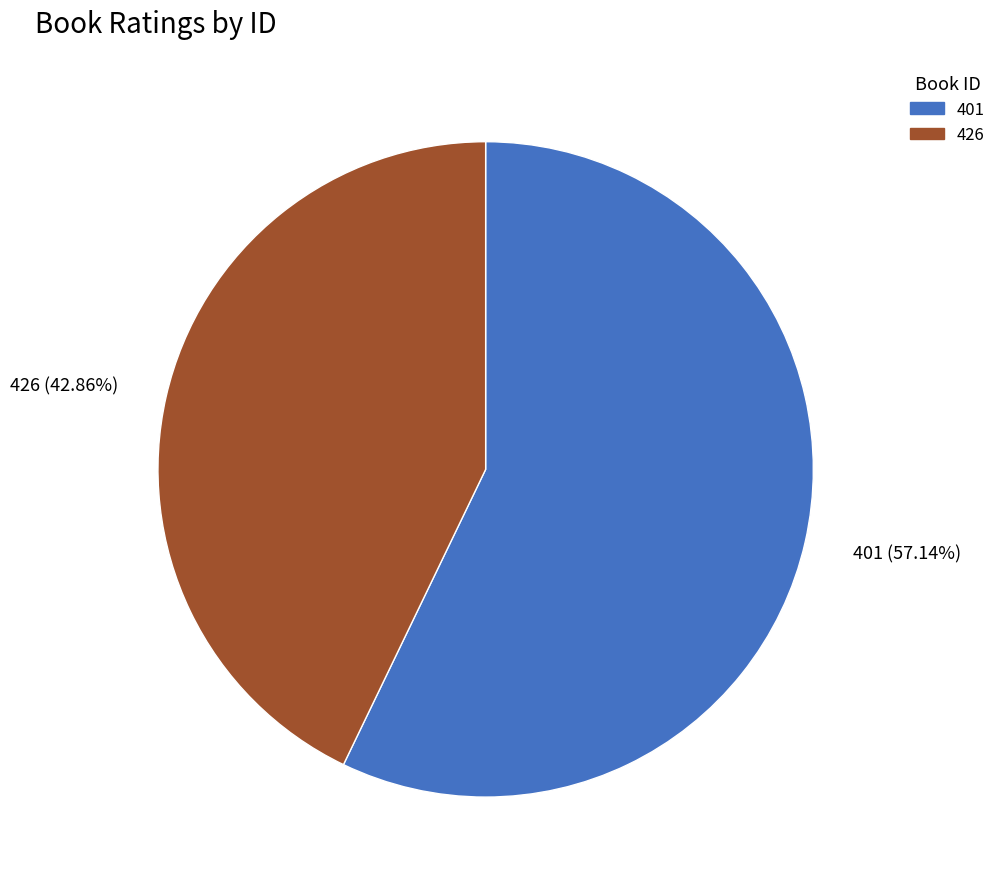

How many slices are in this pie chart?

2